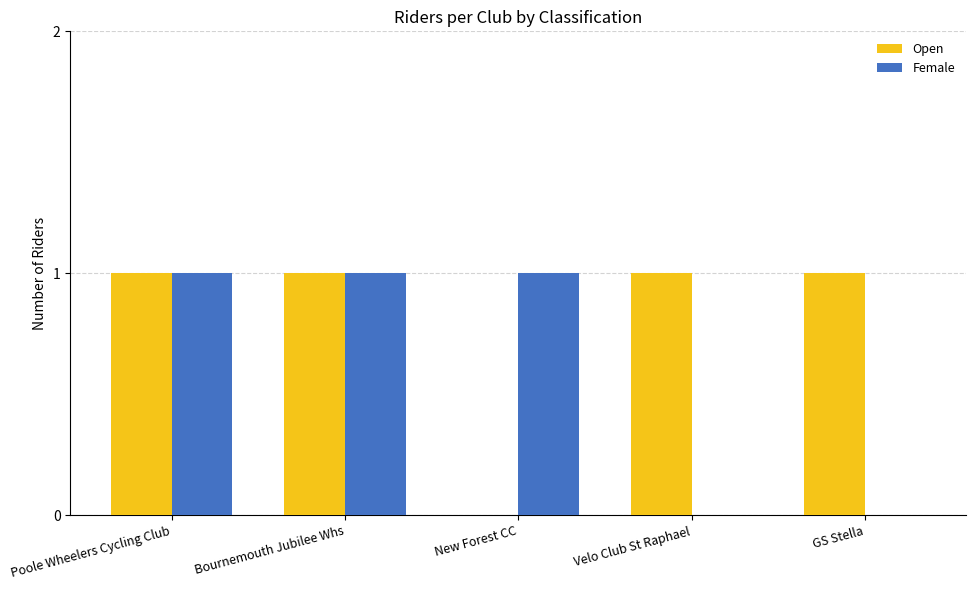

What is the sum of all Open values?

4